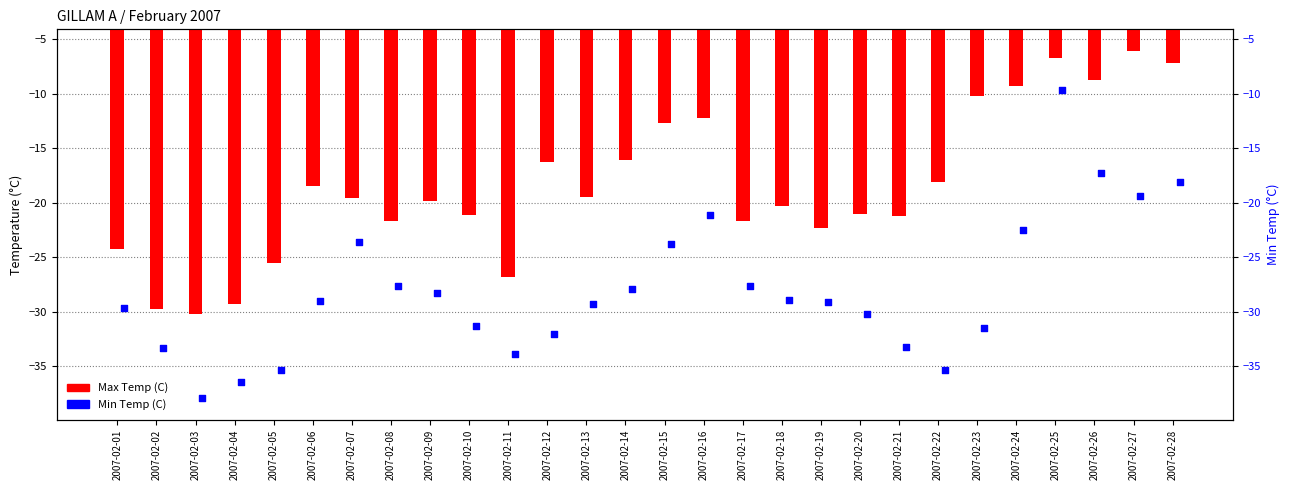

Which series contains the lowest Y value?

Min Temp (C)